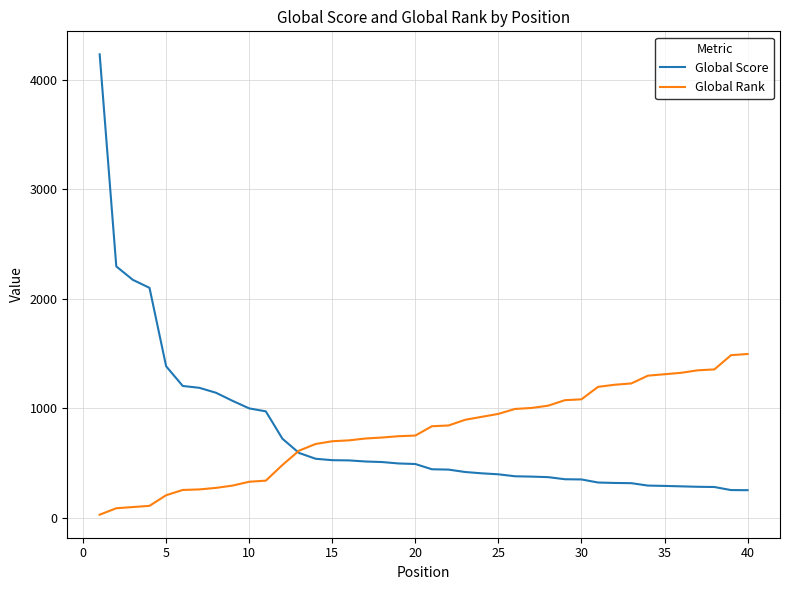

Which series has the widest spread of values?

Global Score